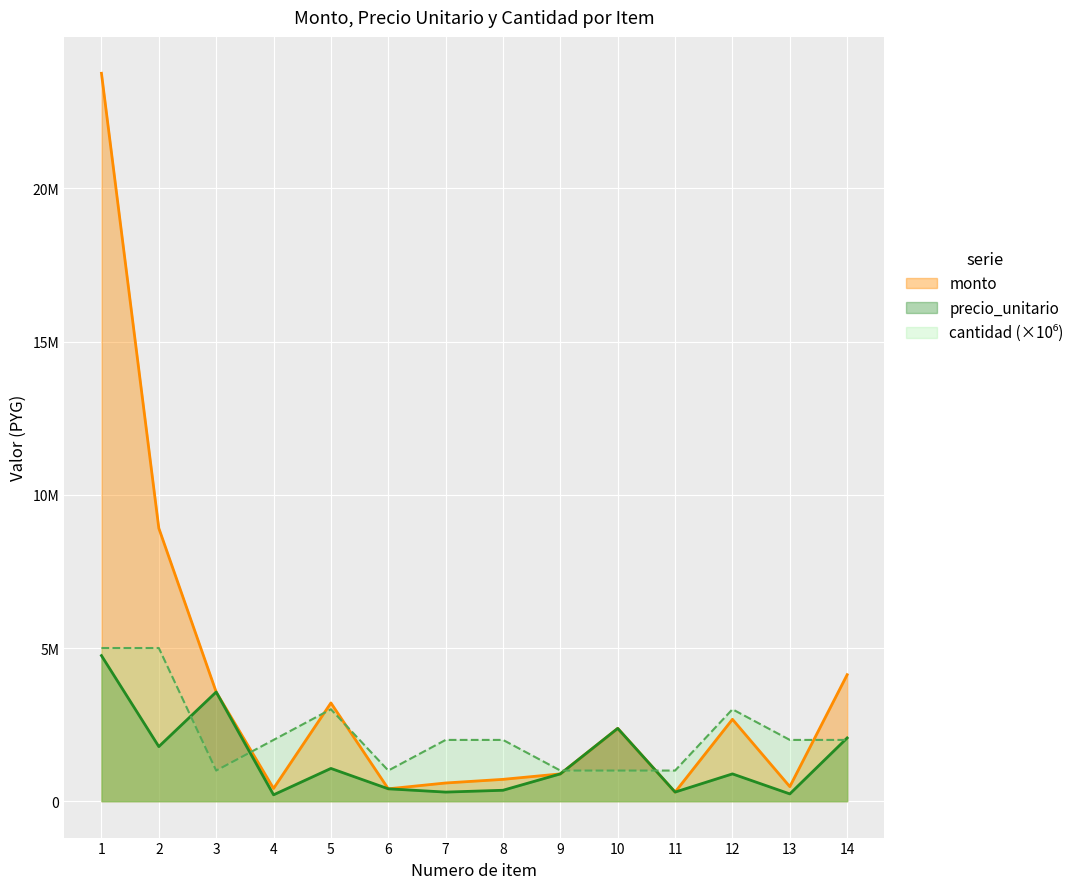

How many intersections are there between cantidad and precio_unitario?

5